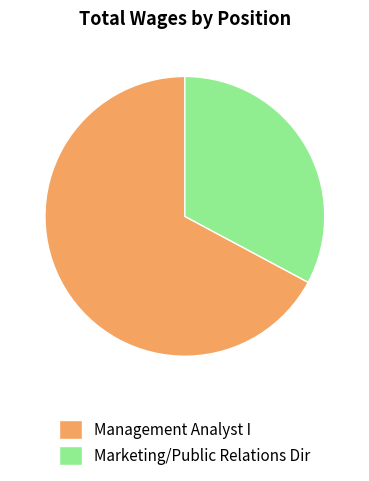

Is the sum of Management Analyst I and Marketing/Public Relations Dir greater than half?

Yes